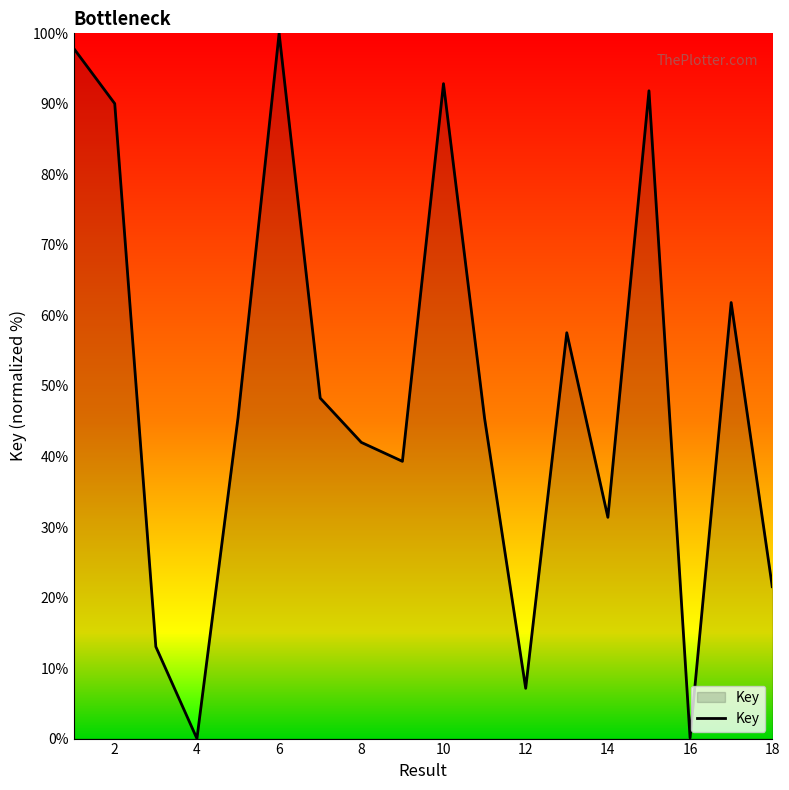

What is the sum of all values?

885.7